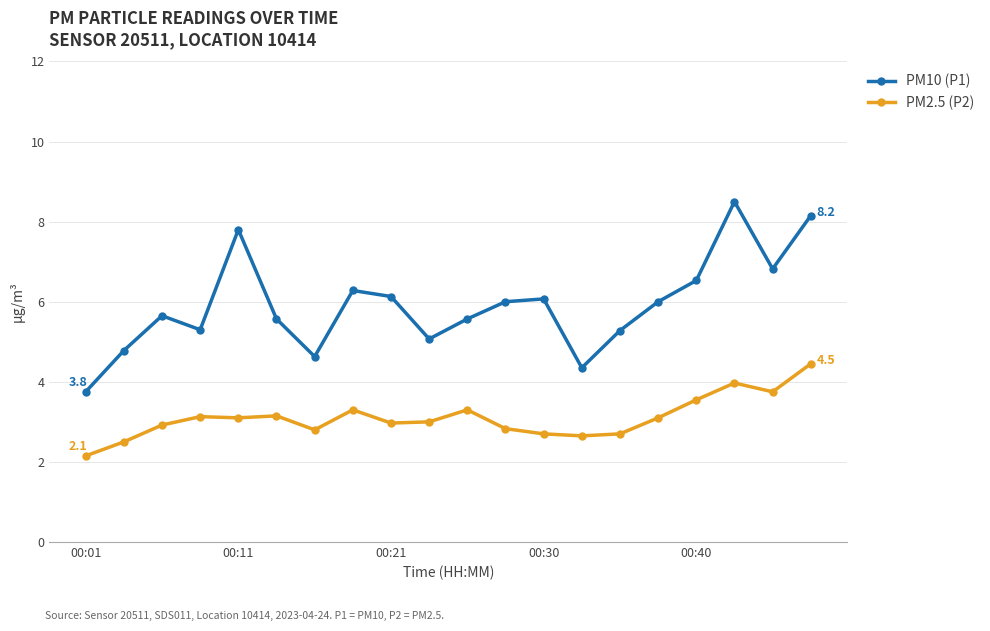

How many values in the PM10 (P1) series are below 6?

10